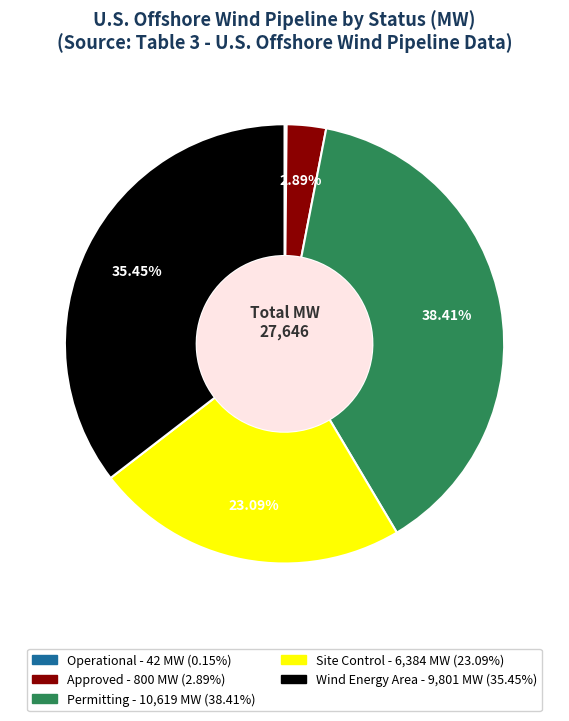

Is there a majority slice in this chart?

No